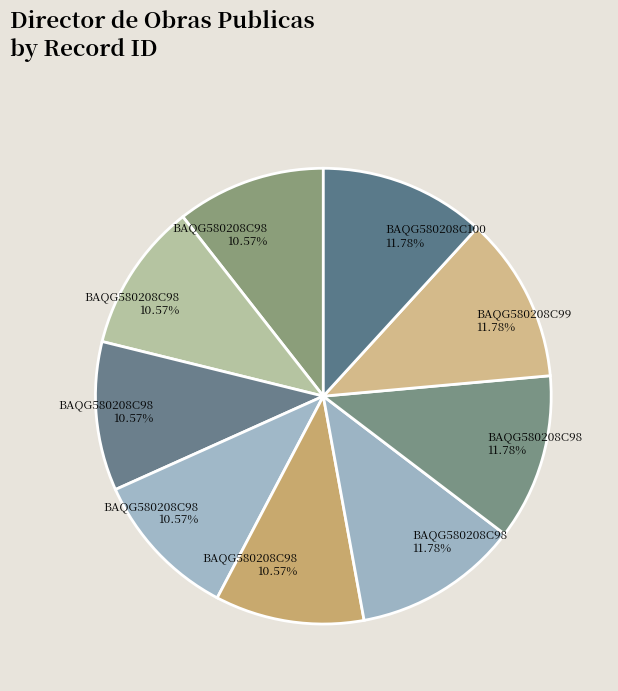

To the nearest percent, what is the difference between the largest and smallest slice percentages?

1%